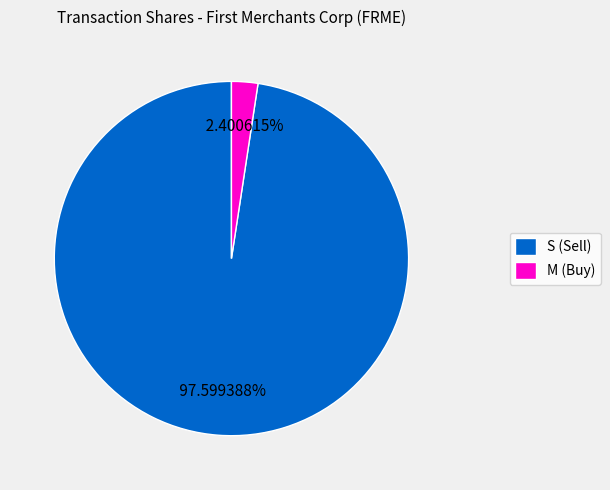

Which slice represents more than half of the pie?

S (Sell)